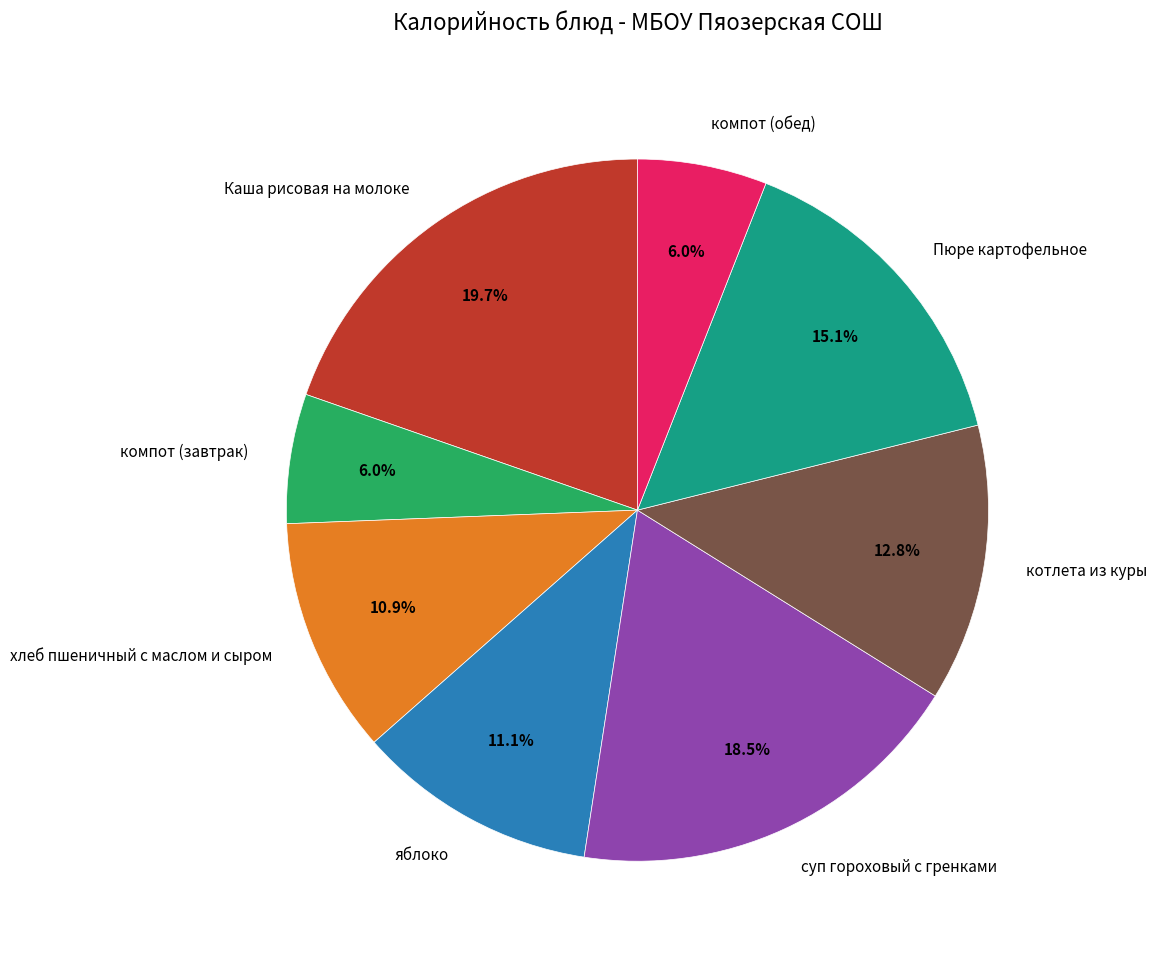

To the nearest percent, what portion does Пюре картофельное represent?

15%